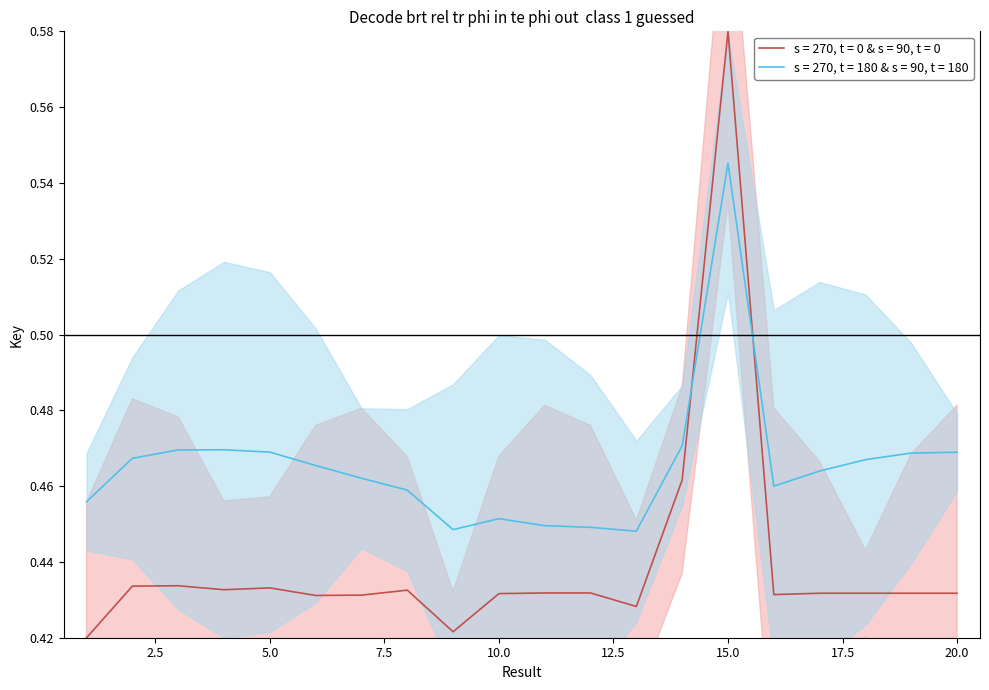

Is it true that the value at 20 is 0.8?

False